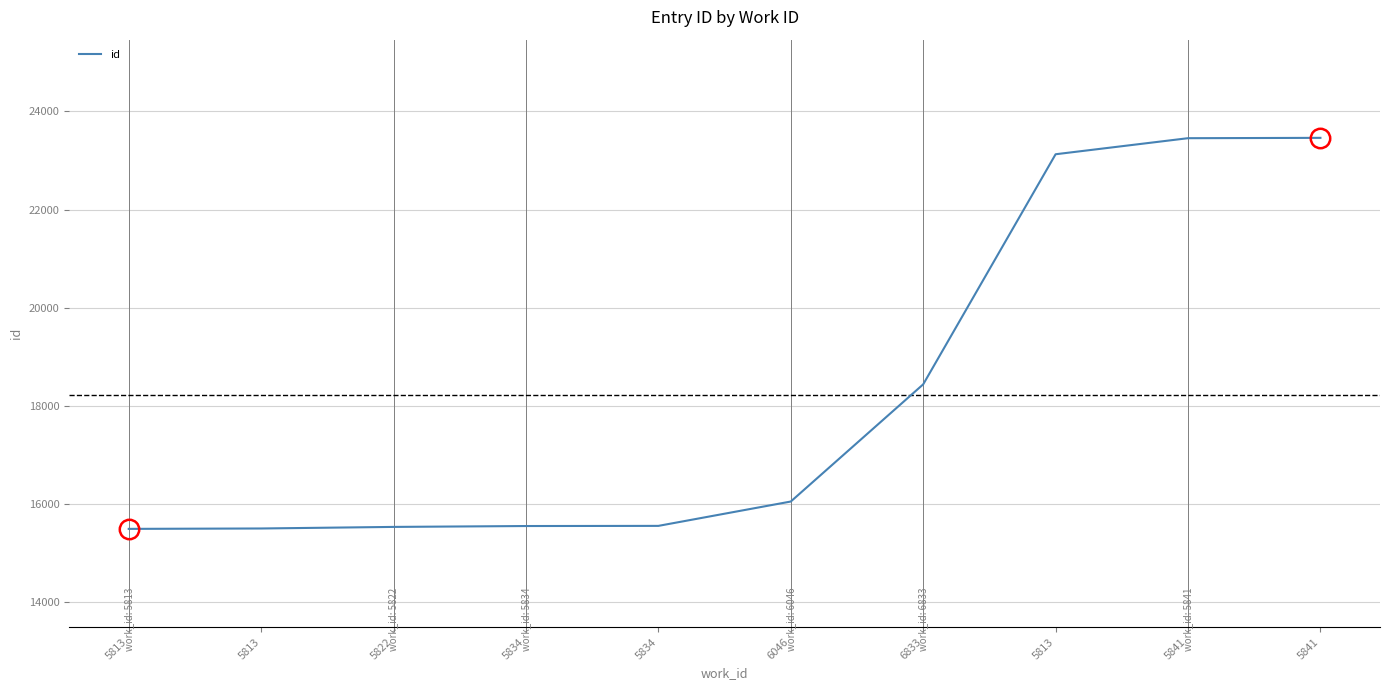

At which label does the data first exceed 16055?

6833